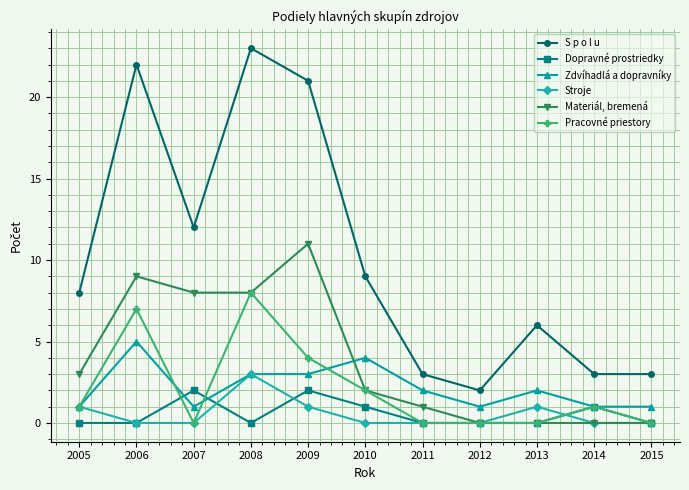

What is the total value across all series at 2009?

42